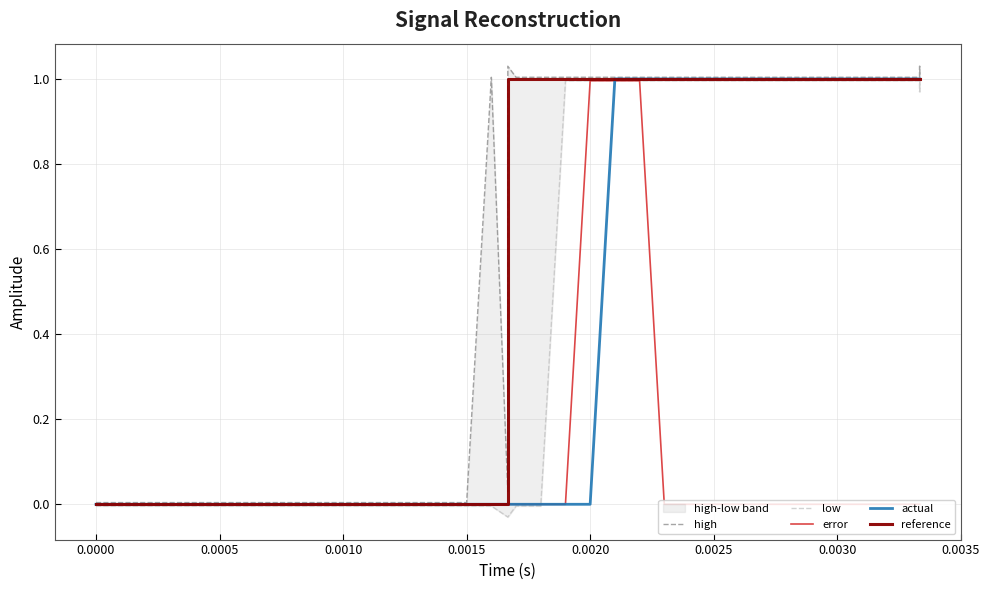

True or false: error and reference intersect in this chart.

False